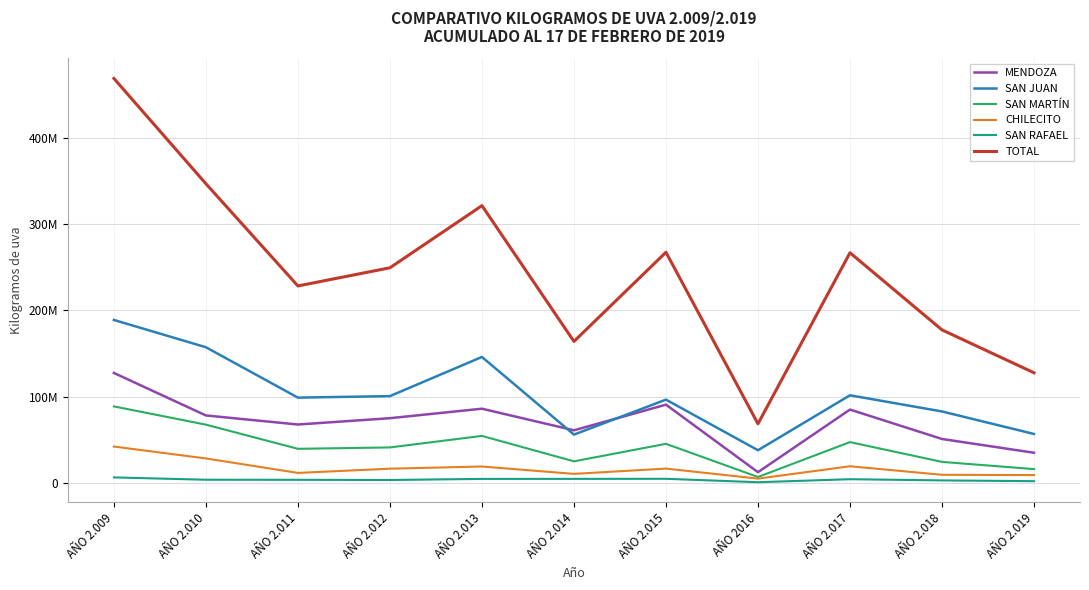

Which has a higher value, AÑO 2.015 or AÑO 2.010?

AÑO 2.015